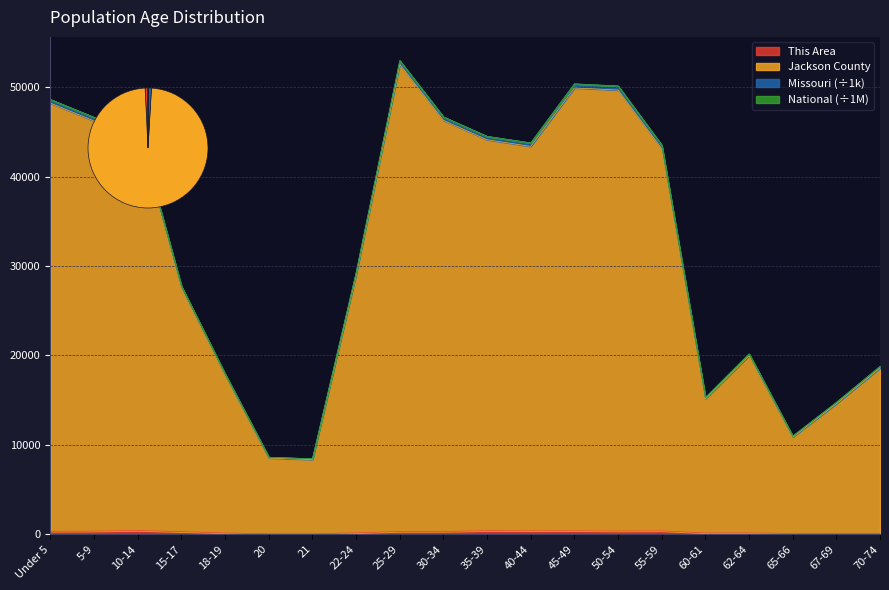

Reading left to right, what are all the values shown in this chart?

This Area: 335.0	353.0	417.0	296.0	151.0	60.0	56.0	161.0	313.0	318.0	402.0	382.0	393.0	361.0	381.0	158.0	160.0	91.0	92.0	109.0
Jackson County: 48218.0	46221.0	45138.0	27459.0	17736.0	8529.0	8364.0	29012.0	52554.0	46290.0	44122.0	43379.0	49917.0	49681.0	43119.0	15152.0	19974.0	10868.0	14606.0	18585.0
Missouri: 48628.4	46631.8	45555.6	27719.8	17921.1	8620.0	8451.9	29268.0	52978.3	46682.2	44510.2	43780.4	50384.5	50147.1	43528.6	15299.9	20176.2	10981.7	14761.8	18787.7
National: 48608.2	46611.5	45534.9	27706.8	17912.0	8615.5	8447.5	29255.2	52957.2	46662.2	44490.1	43759.5	50361.8	50124.8	43509.0	15292.8	20166.5	10976.4	14754.7	18778.4